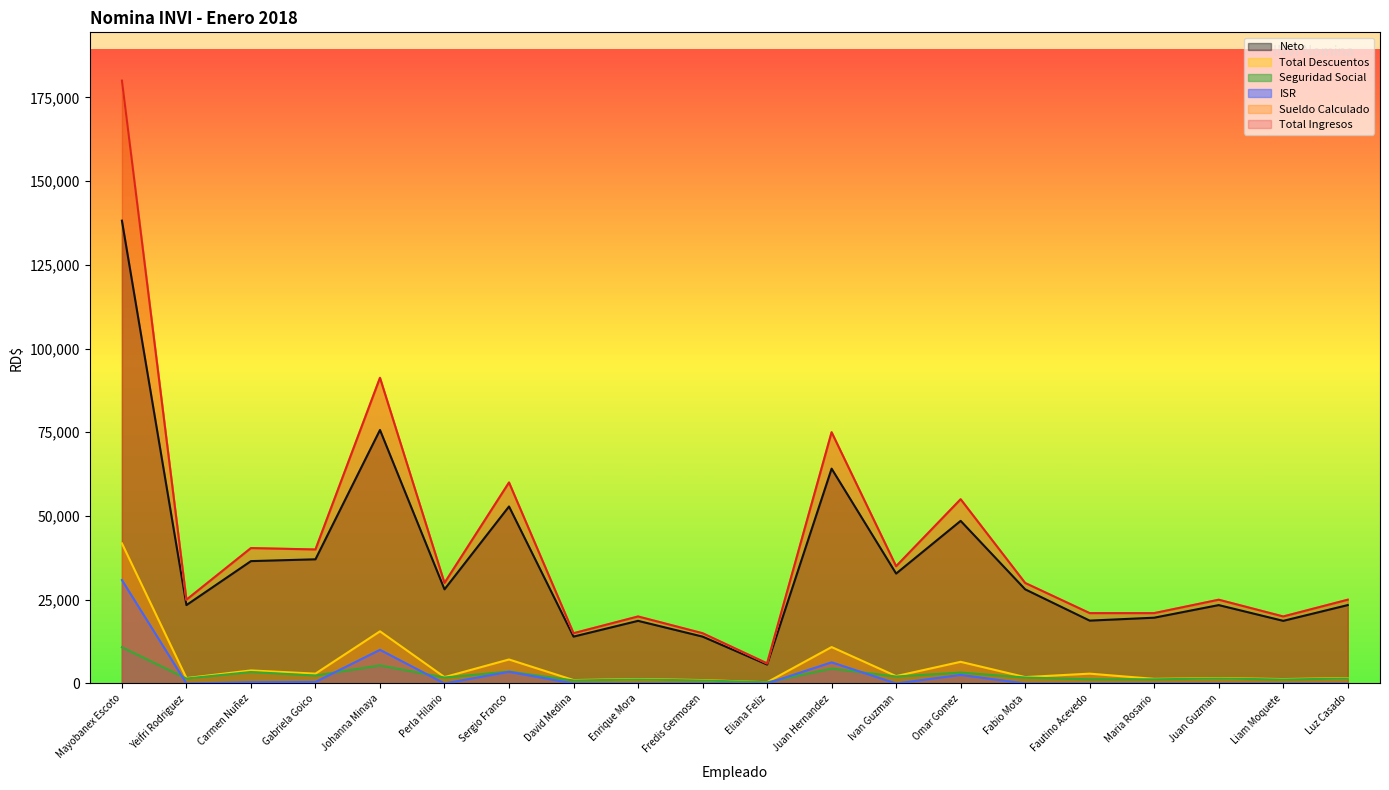

List the labels in order of Neto value, largest first.

Mayobanex Escoto, Johanna Minaya, Juan Hernandez, Sergio Franco, Omar Gomez, Gabriela Goico, Carmen Nuñez, Ivan Guzman, Perla Hilario, Fabio Mota, Yeifri Rodriguez, Juan Guzman, Luz Casado, Maria Rosario, Fautino Acevedo, Enrique Mora, Liam Moquete, David Medina, Fredis Germosen, Eliana Feliz